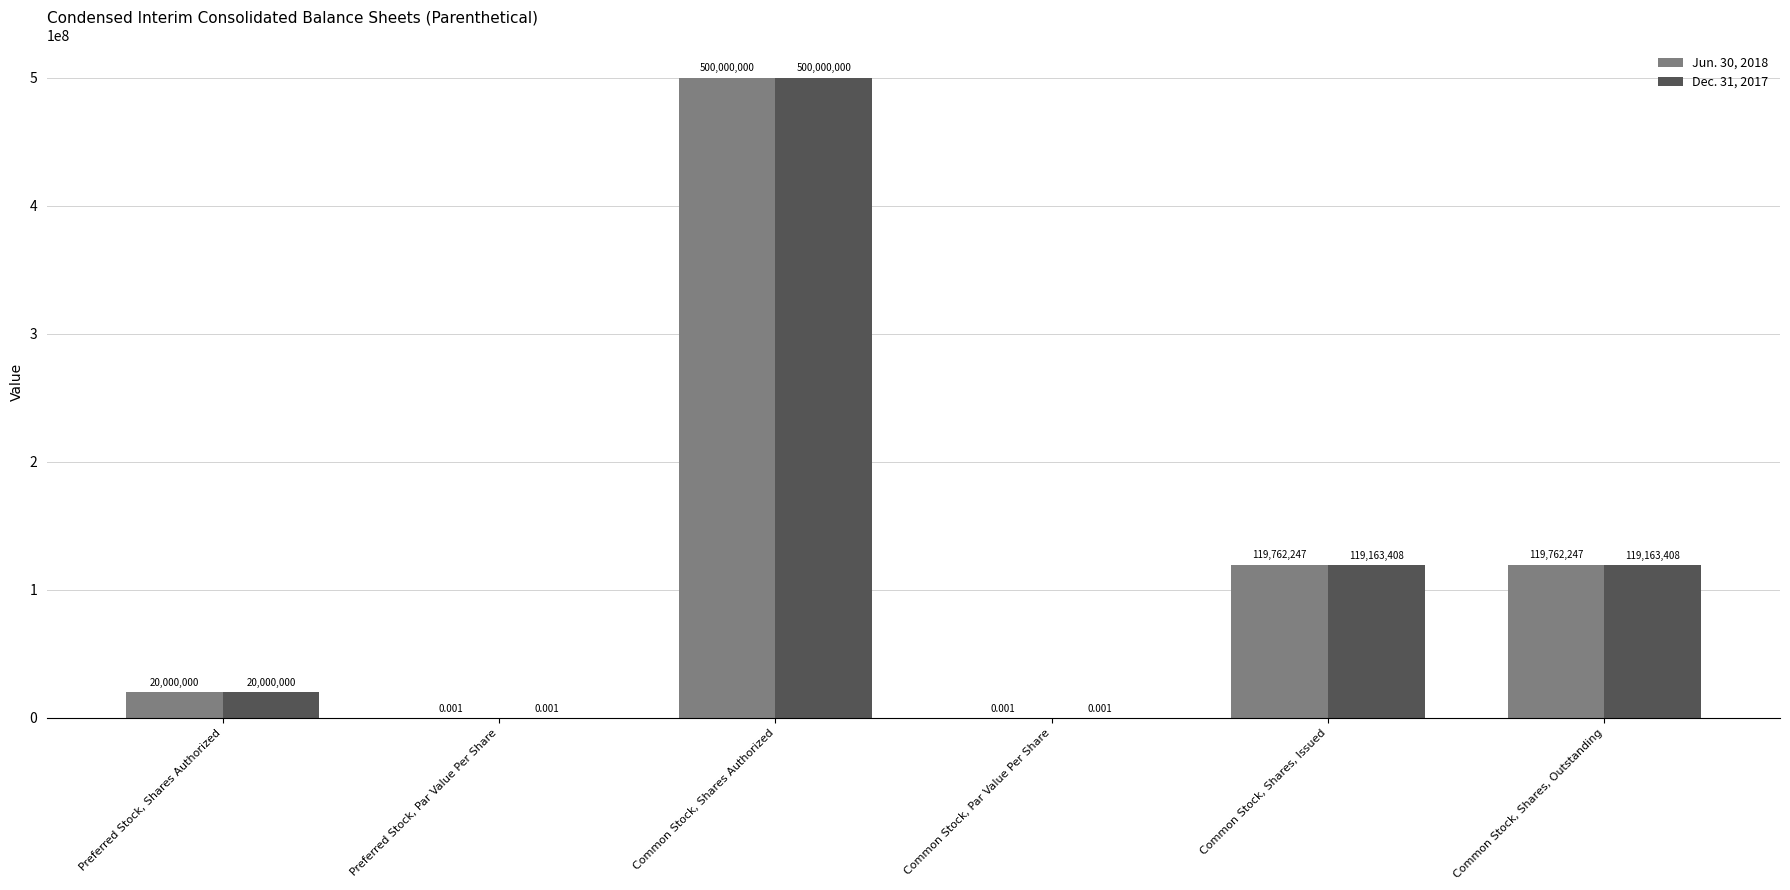

Which series has the largest total across all categories?

Jun. 30, 2018